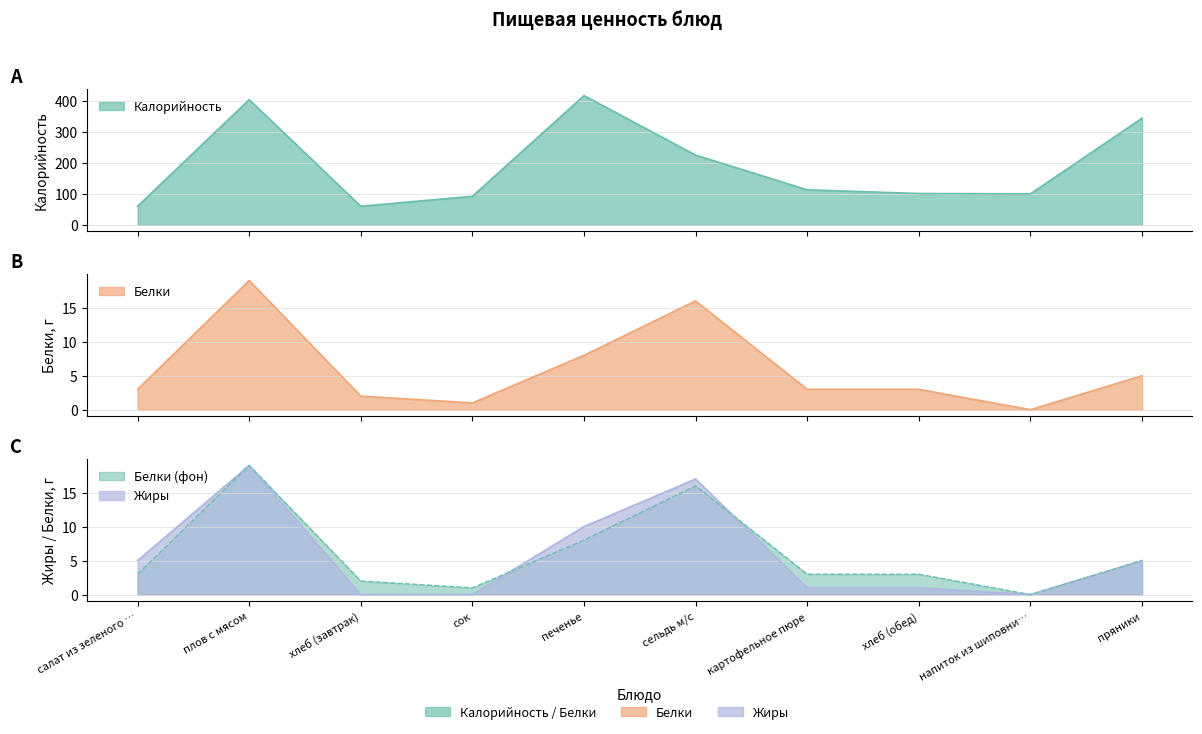

True or false: Калорийность has a value of 192 at картофельное пюре.

False